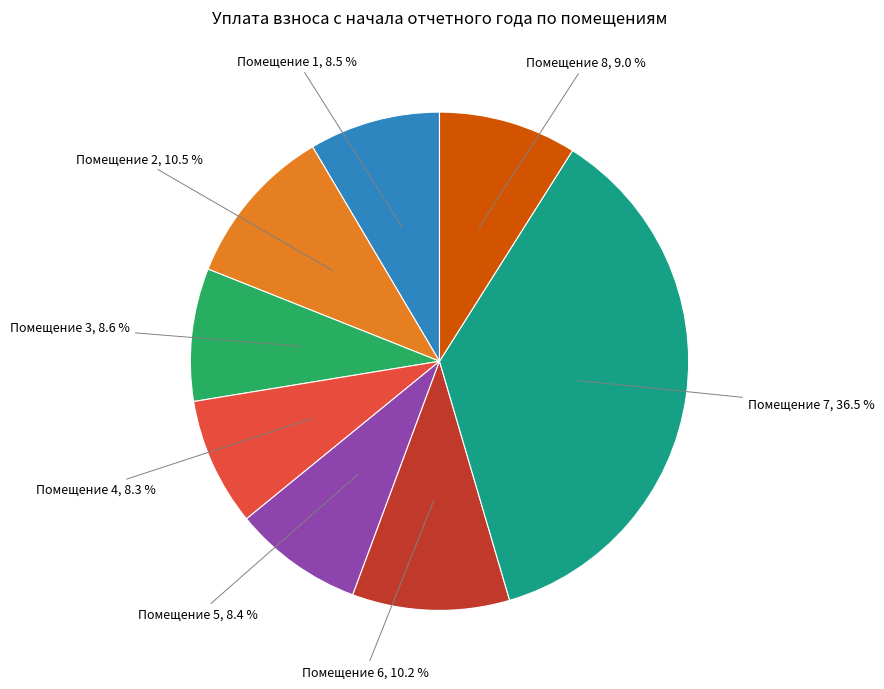

Does Помещение 3 represent more than half of the total?

No